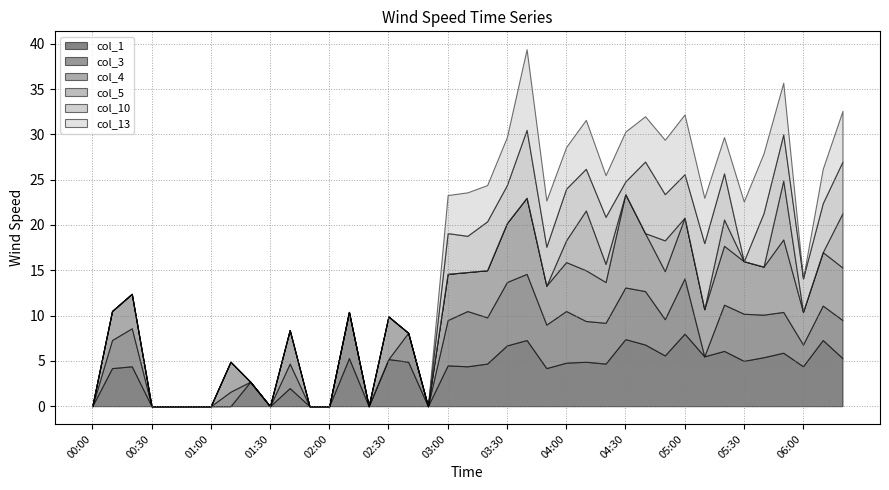

Does the chart display data point markers on the line(s)?

No